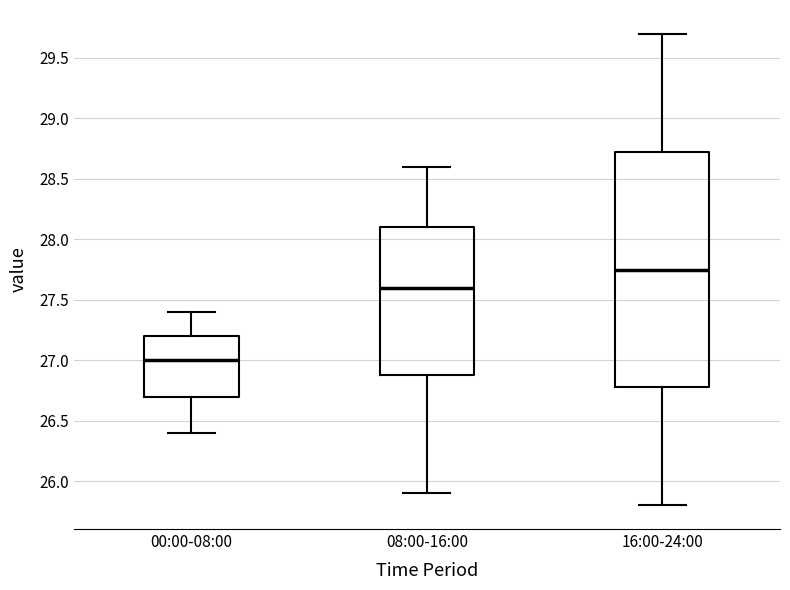

Reading left to right, read every box against the y-axis: the position of its median line, the range the box covers, and the ends of its whiskers. The values are not printed on the chart, so give them approximately, as read against the axis.

00:00-08:00: median 27.00, box 26.70 to 27.20, whiskers 26.40 to 27.40
08:00-16:00: median 27.60, box 26.90 to 28.10, whiskers 25.90 to 28.60
16:00-24:00: median 27.75, box 26.80 to 28.75, whiskers 25.80 to 29.70